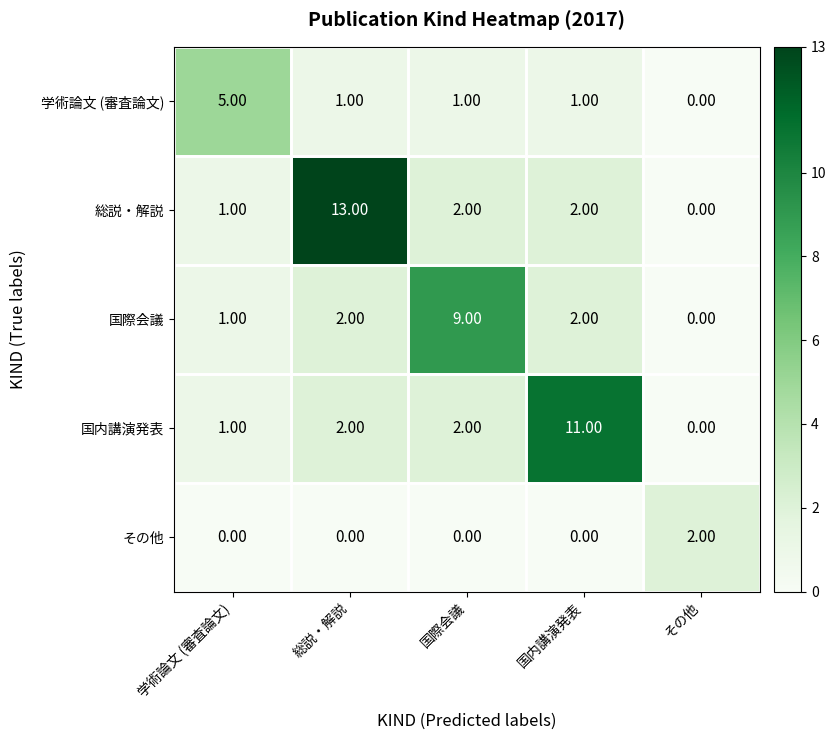

Between 国際会議 and 国内講演発表, which series saw the biggest shift?

国内講演発表